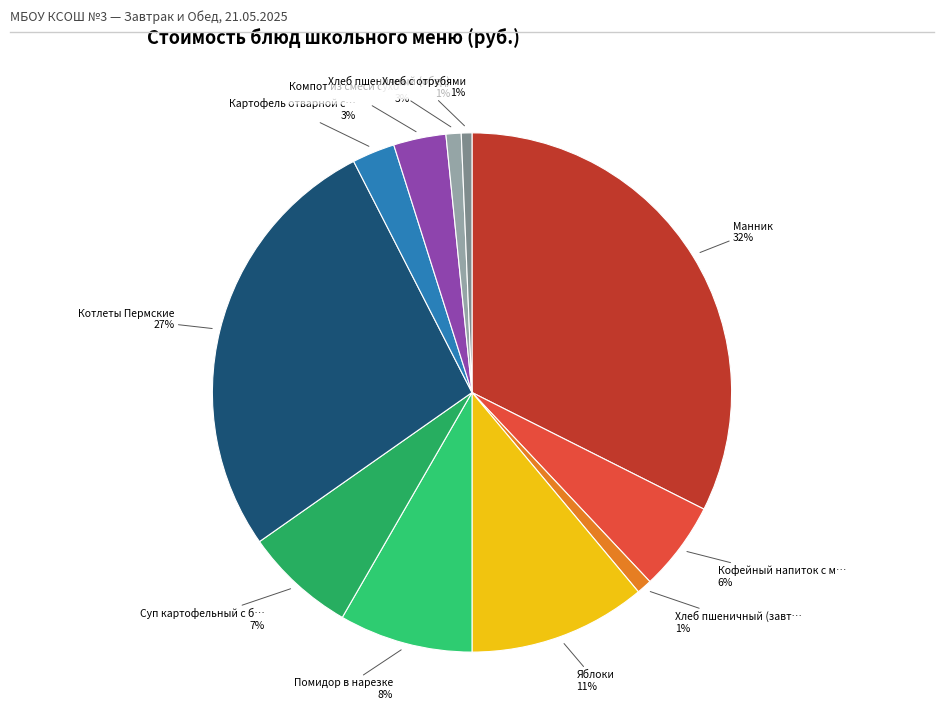

To the nearest percent, what is the average slice percentage?

9%